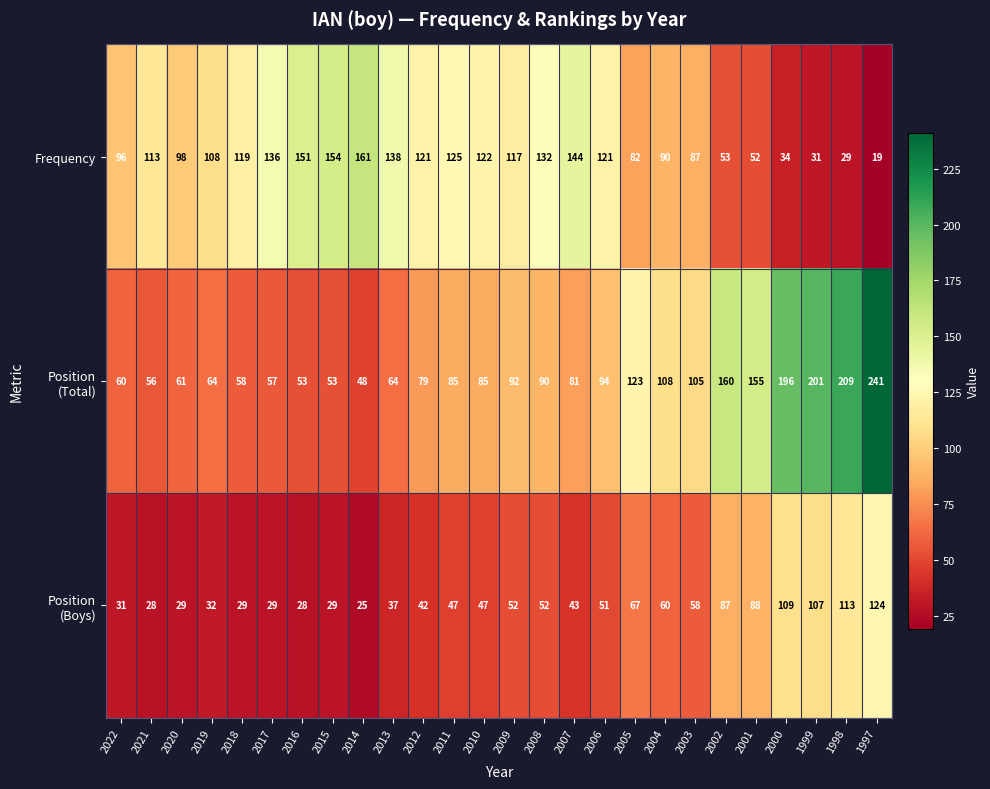

The value of Frequency at 2003 is 87. True or false?

True